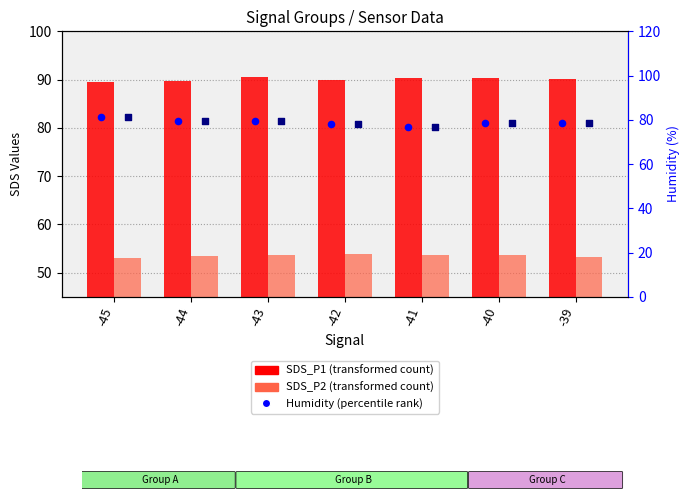

Which series reaches the minimum Y coordinate?

SDS_P2